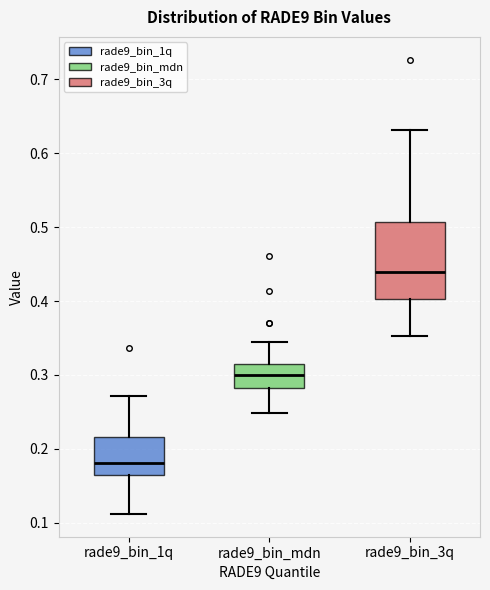

Comparing the boxes themselves (not the whiskers), which one is the tallest?

rade9_bin_3q